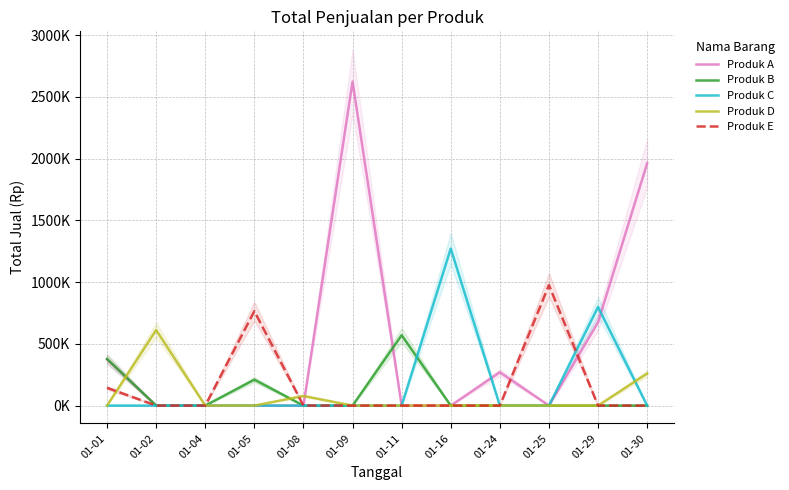

How many values in the Produk B series exceed 0?

3